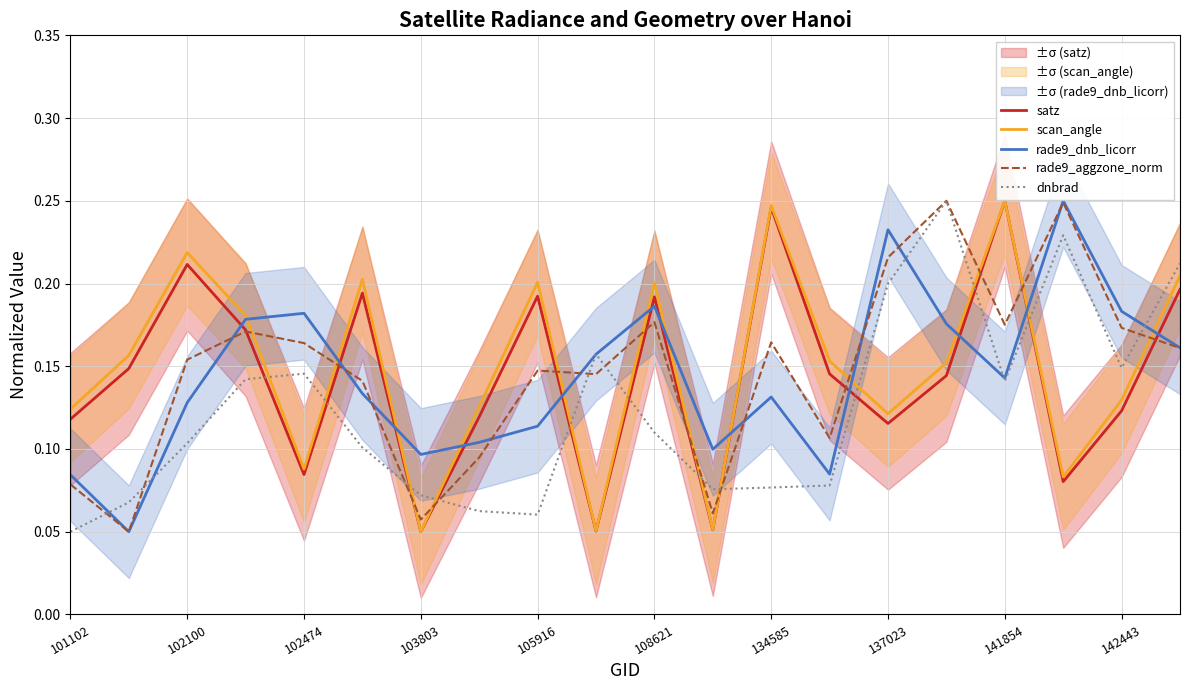

How many intersections are there between rade9_aggzone_norm and scan_angle?

12